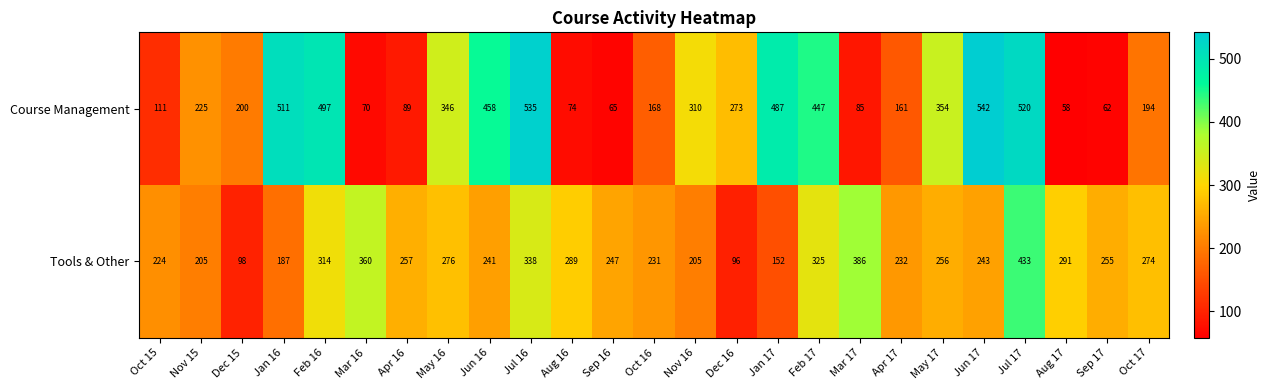

Count the number of categories in the chart.

25